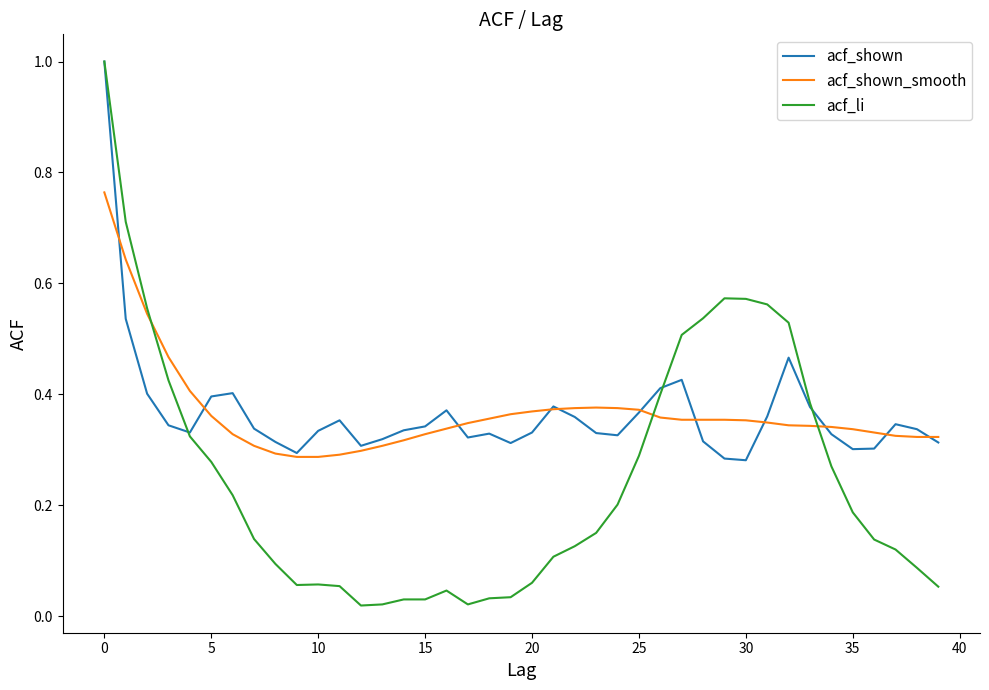

What is the greatest value displayed?

1.0